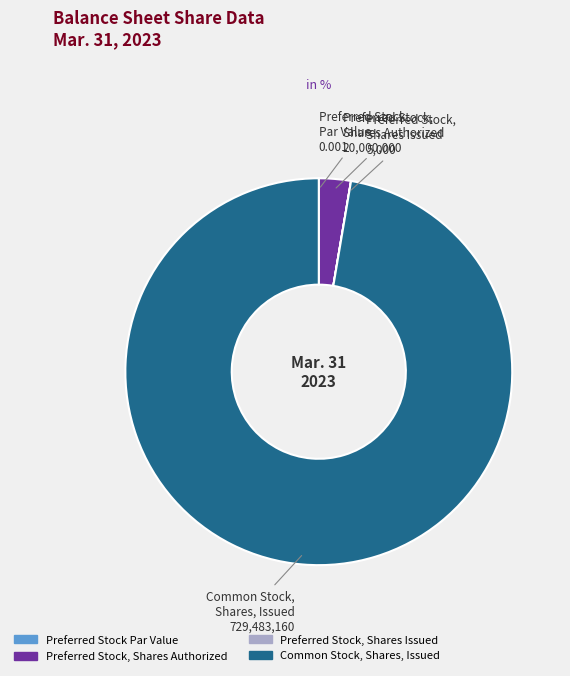

Between Preferred Stock, Shares Authorized and Common Stock, Shares, Issued, which is larger?

Common Stock, Shares, Issued